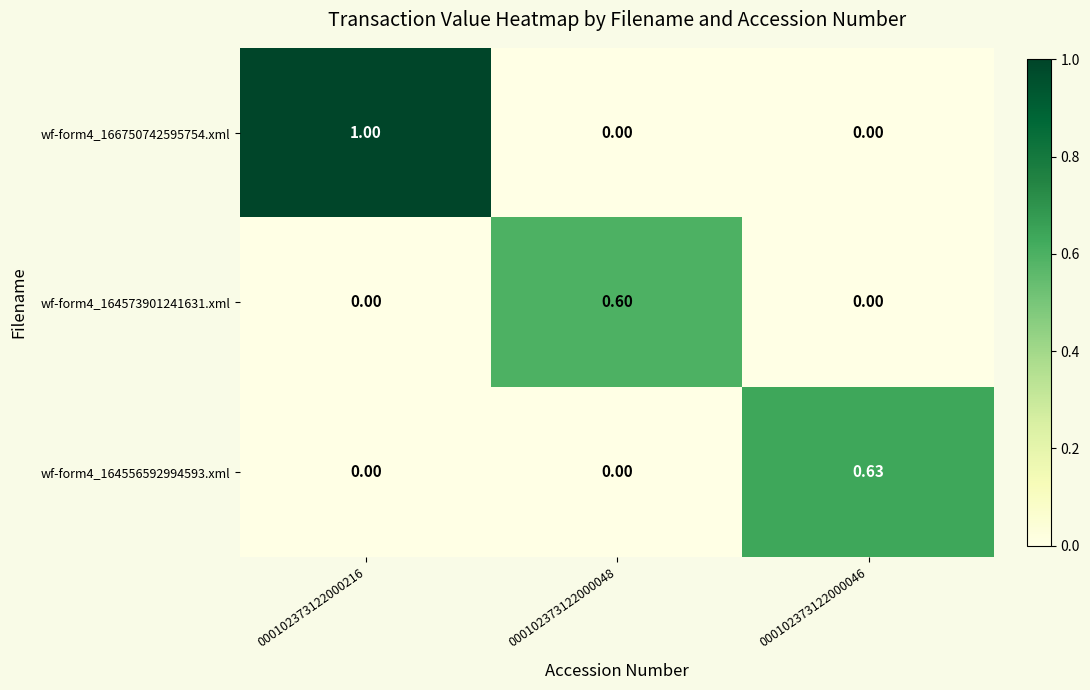

Is the value of wf-form4_166750742595754.xml at 000102373122000216 greater than the value of wf-form4_164573901241631.xml at 000102373122000048?

Yes